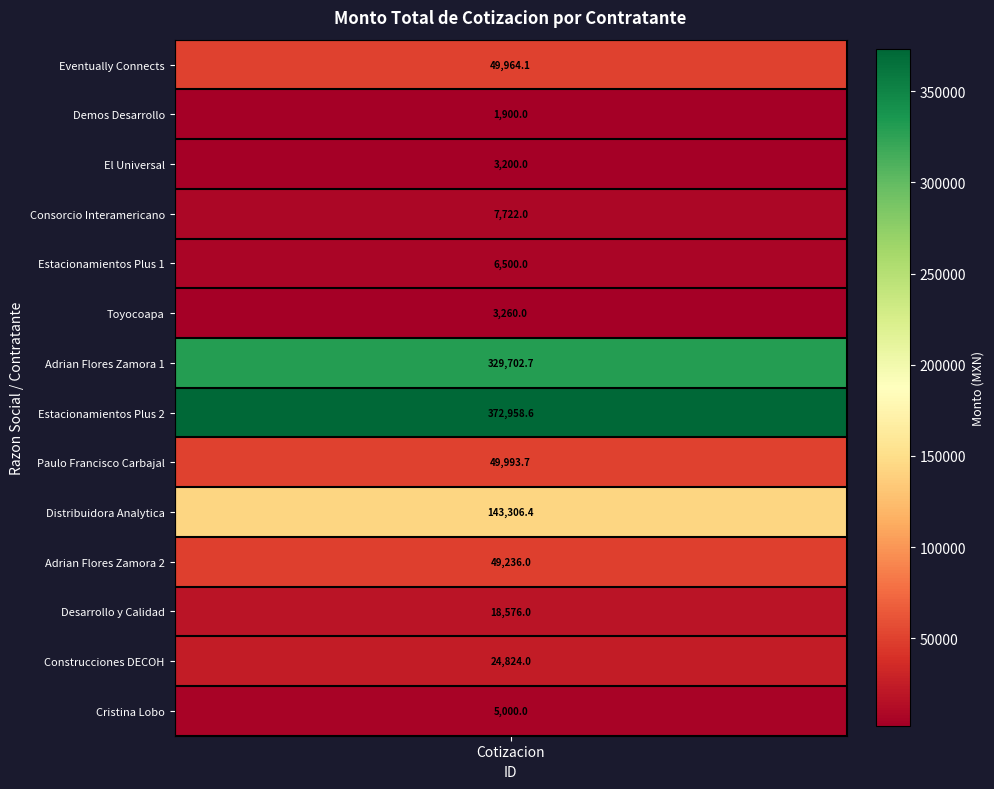

Rank the categories by value from highest to lowest.

Estacionamientos Plus 2, Adrian Flores Zamora 1, Distribuidora Analytica, Paulo Francisco Carbajal, Eventually Connects, Adrian Flores Zamora 2, Construcciones DECOH, Desarrollo y Calidad, Consorcio Interamericano, Estacionamientos Plus 1, Cristina Lobo, Toyocoapa, El Universal, Demos Desarrollo